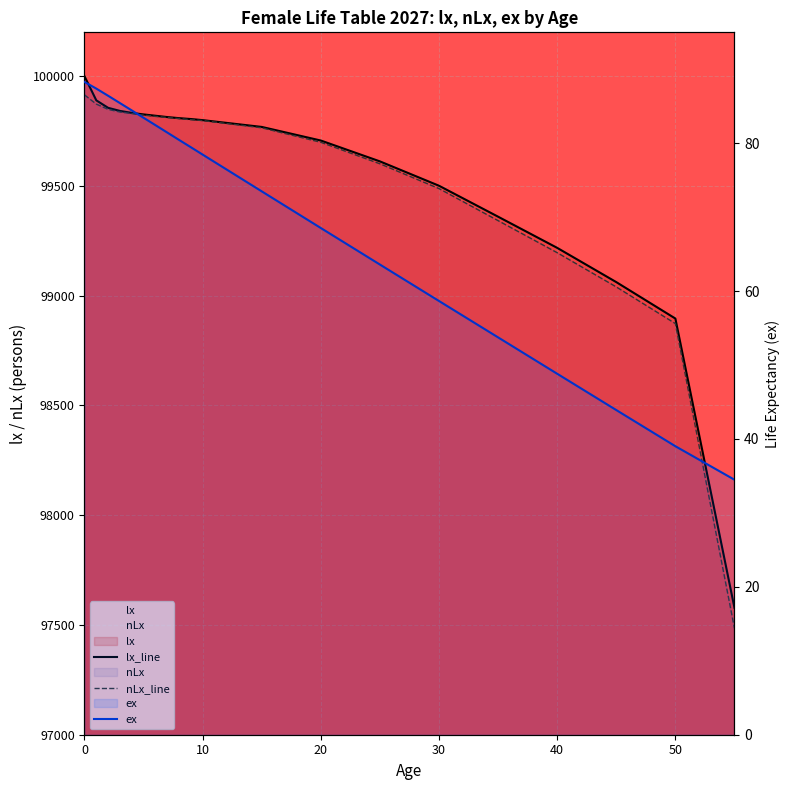

True or false: lx_line and ex cross at least once.

False